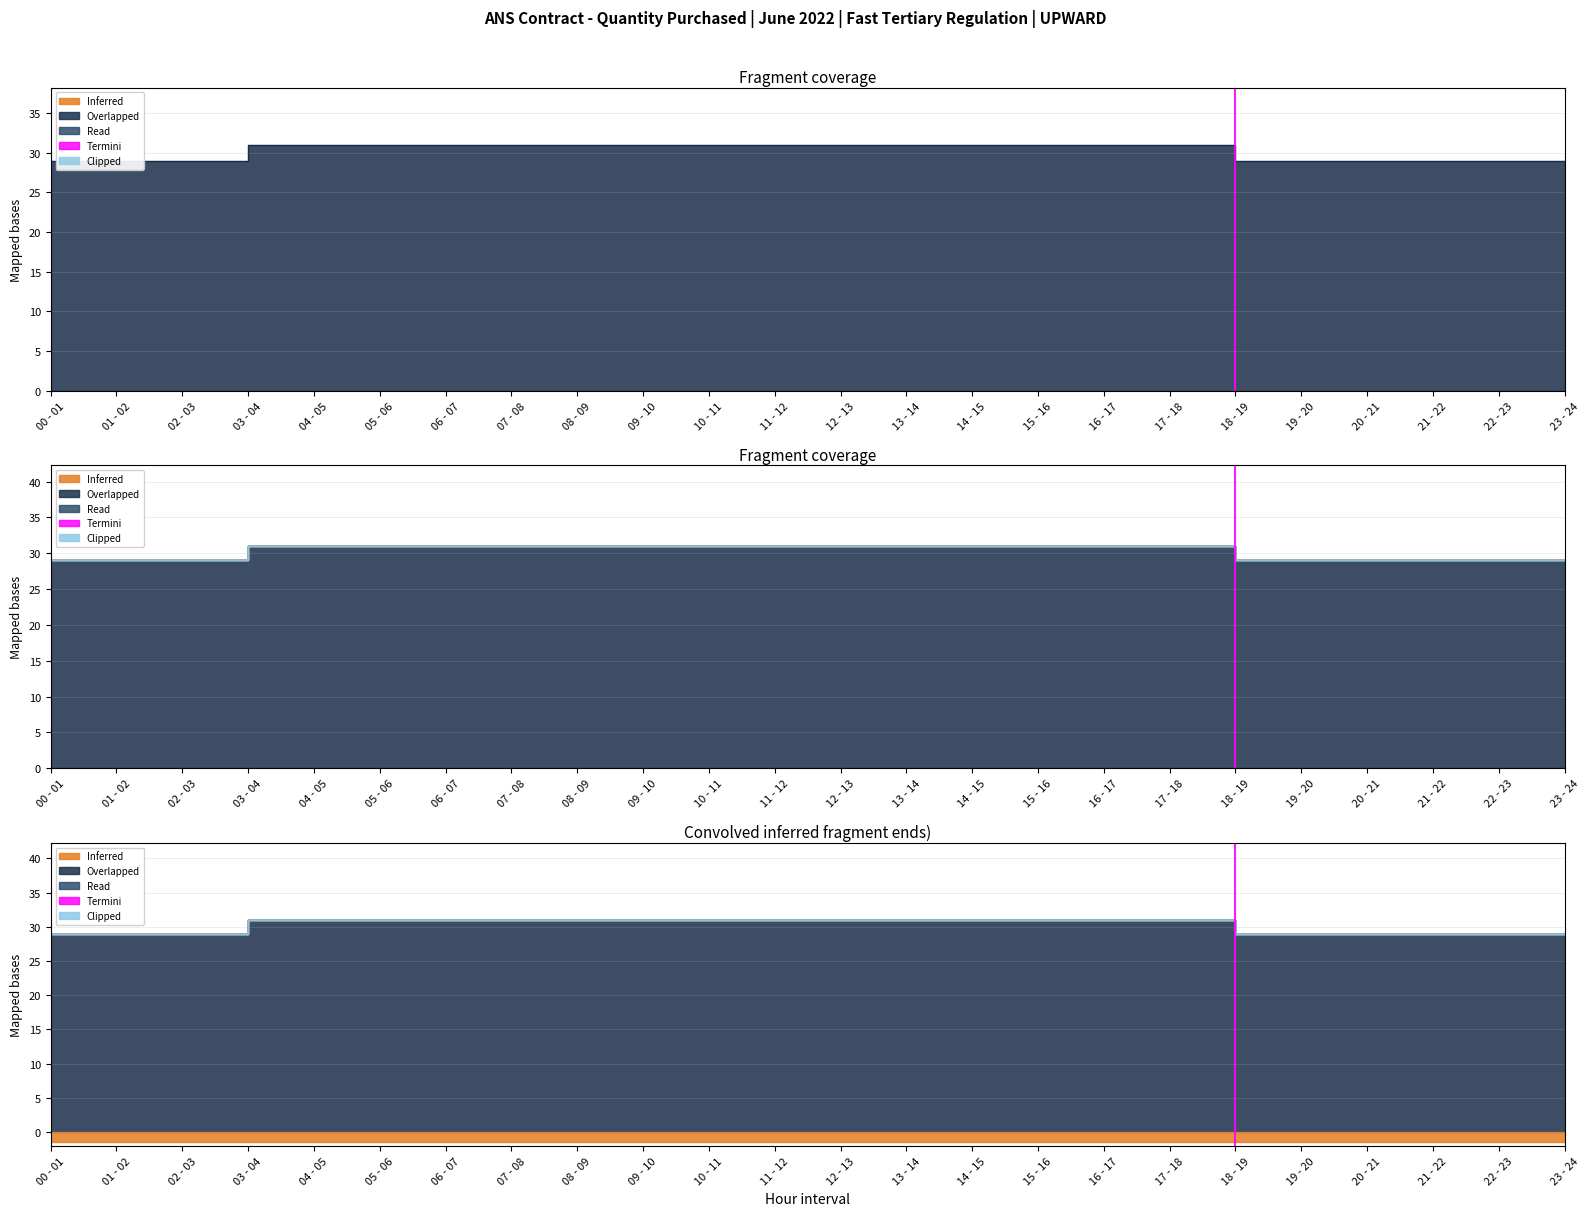

What is the difference between the highest and lowest values at 01 - 02?

29